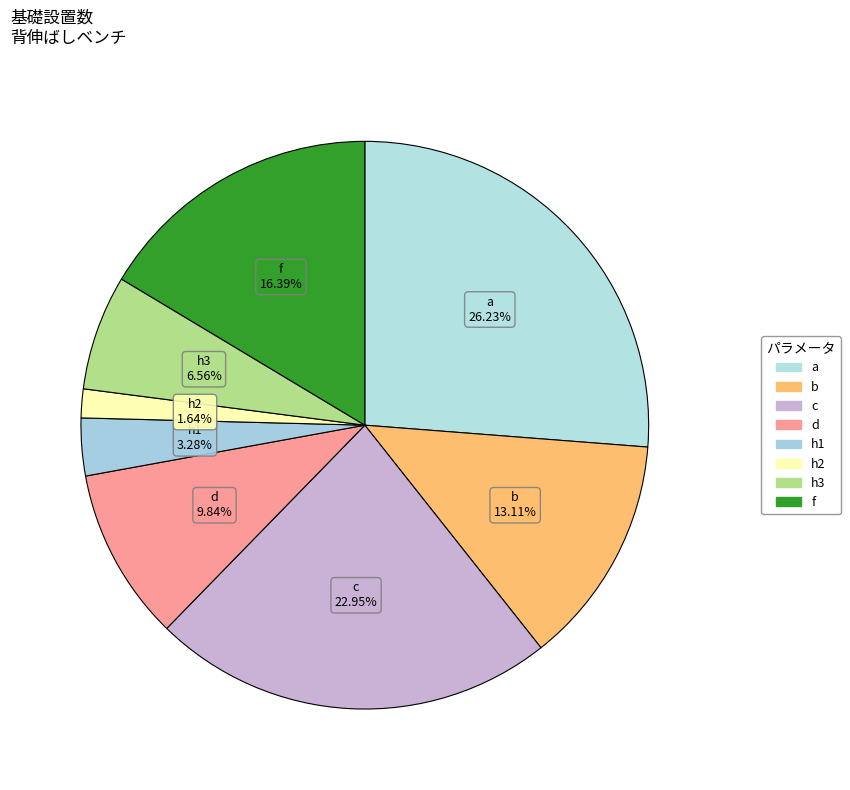

To the nearest percent, what is the difference between the h3 and f slice percentages?

10%